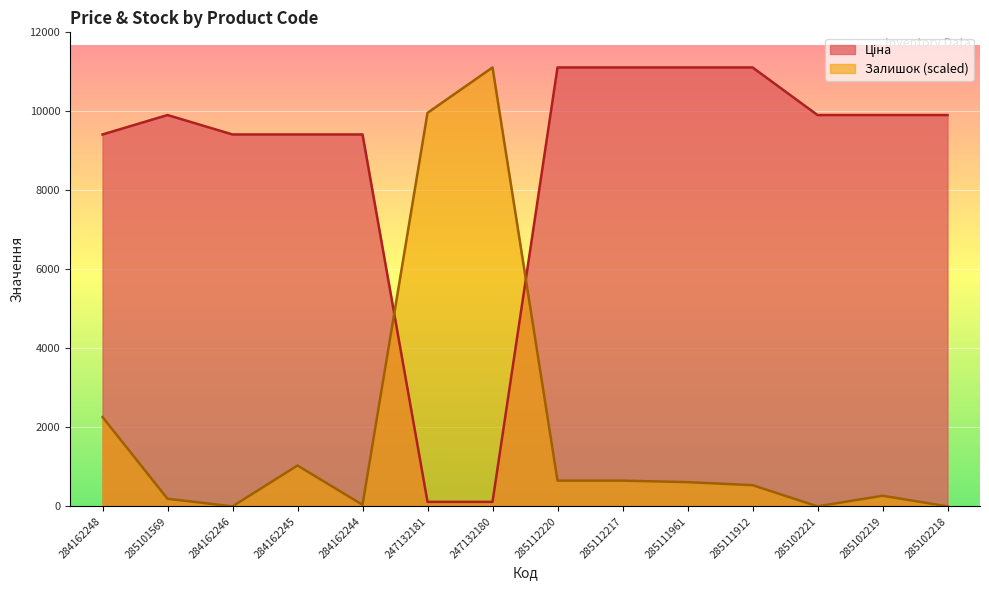

What is the difference between the Залишок values at 285101569 and 284162248?

2069.4